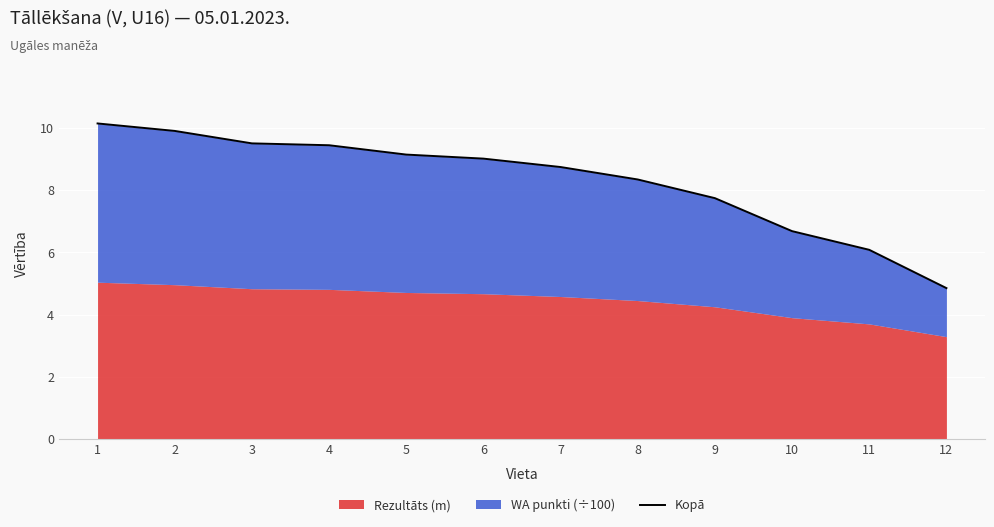

Count the number of values greater than 9.

6